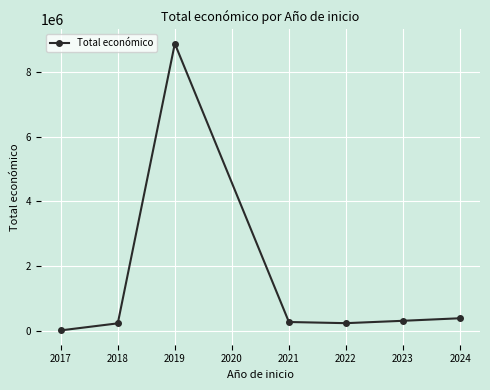

What is the average value?

1472345.2